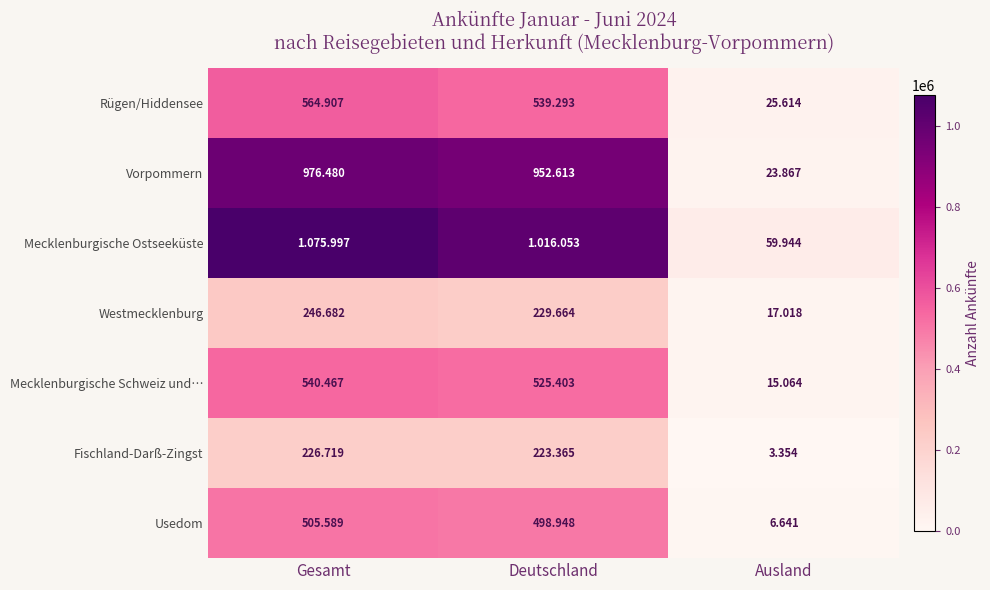

At which label does Fischland-Darß-Zingst first exceed 223365?

Gesamt